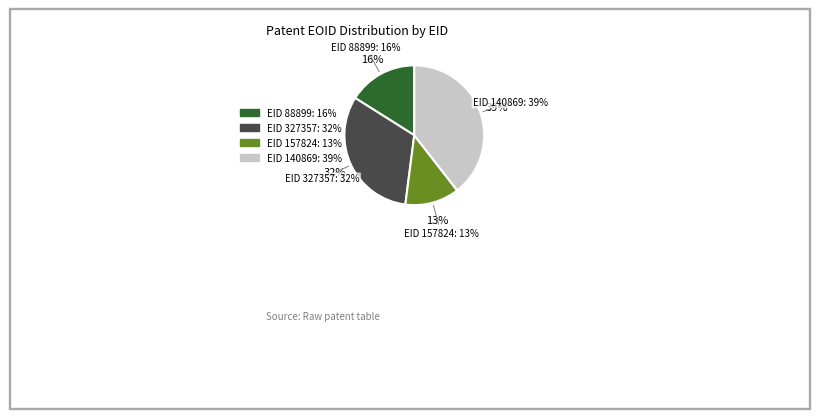

The 327357 slice represents 32% of the pie. True or false?

True